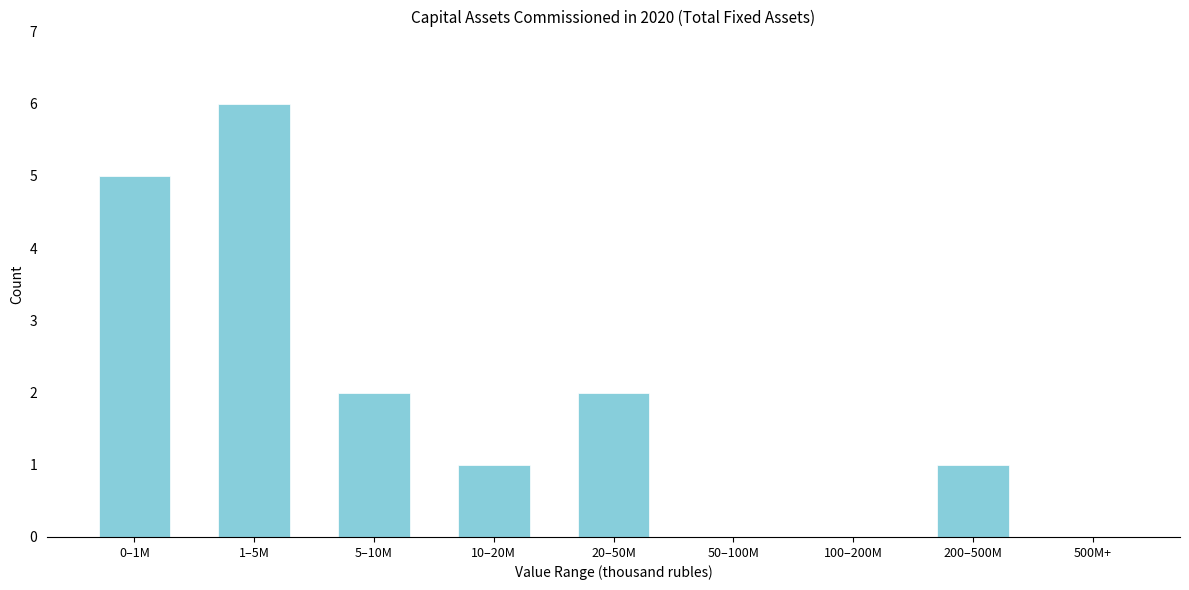

Between 500M+ and 5–10M, which is larger?

5–10M